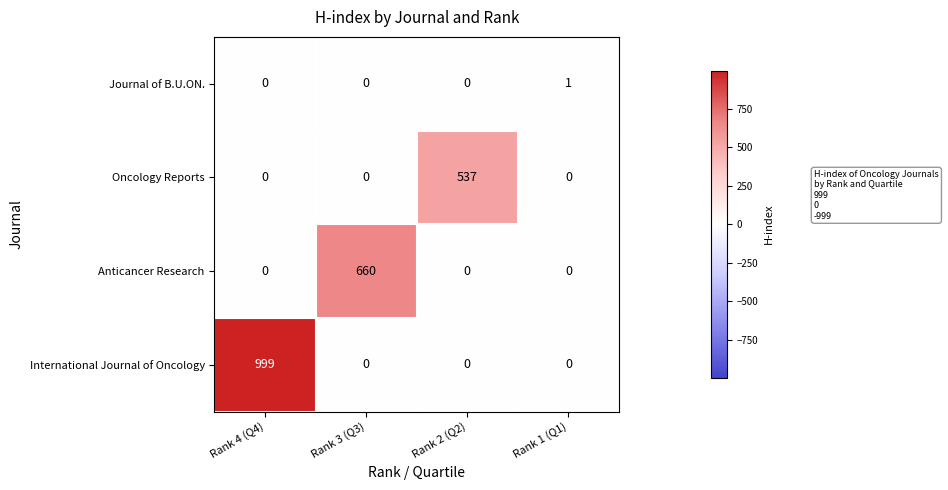

The value of Anticancer Research at Rank 2 (Q2) is 0. True or false?

True